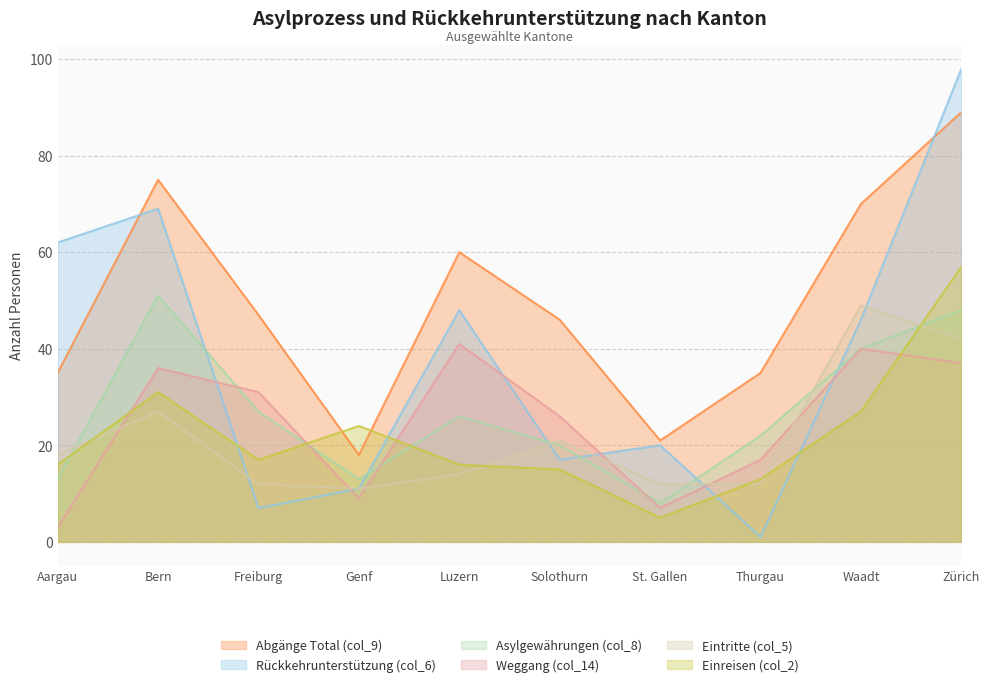

At which category does Weggang (col_14) reach its first local peak?

Bern